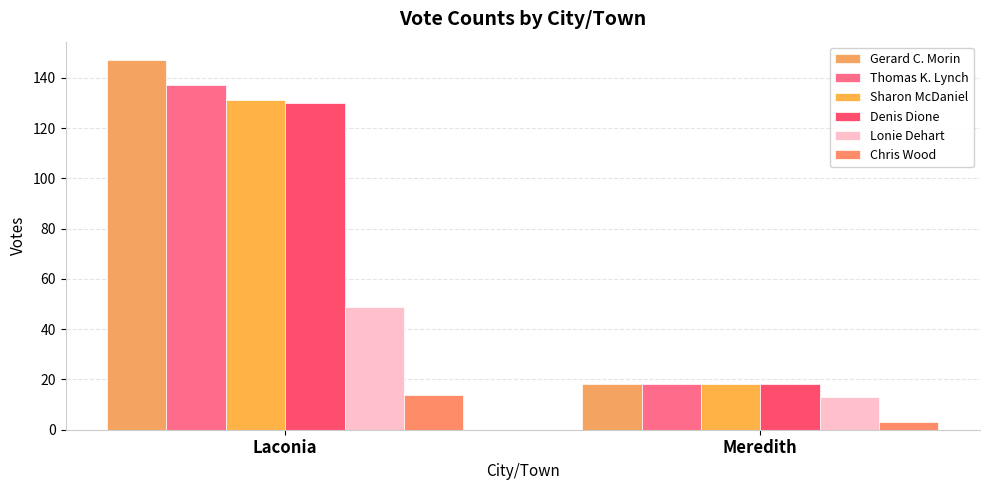

Reading left to right, list all the values displayed in this chart.

Gerard C. Morin: 147	18
Thomas K. Lynch: 137	18
Sharon McDaniel: 131	18
Denis Dione: 130	18
Lonie Dehart: 49	13
Chris Wood: 14	3